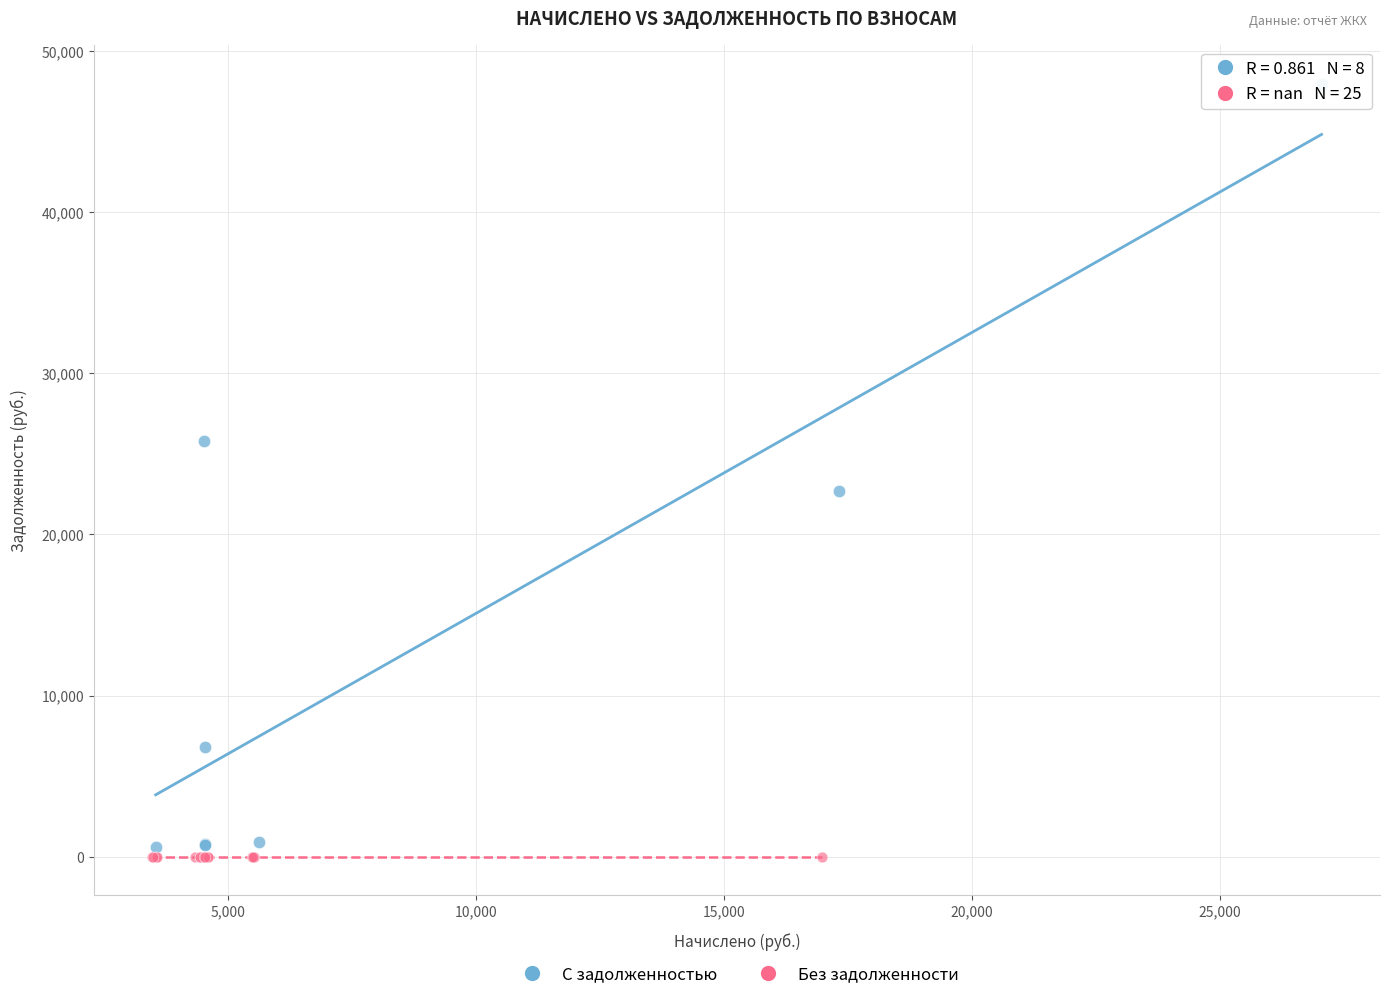

Which series reaches the maximum Y coordinate?

С задолженностью